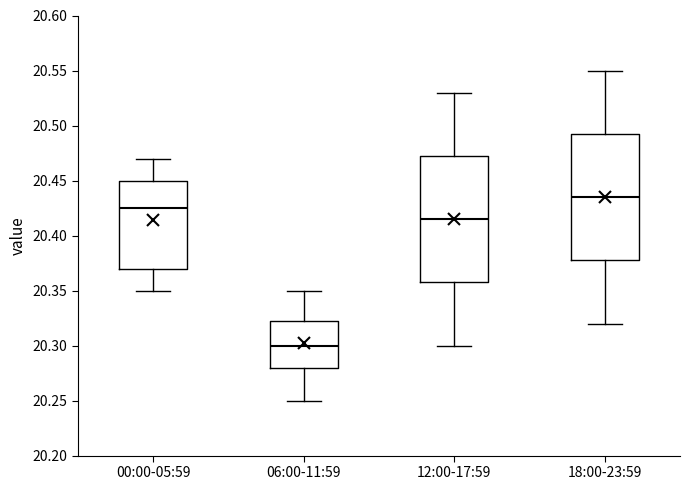

Which box's median line is the highest?

18:00-23:59